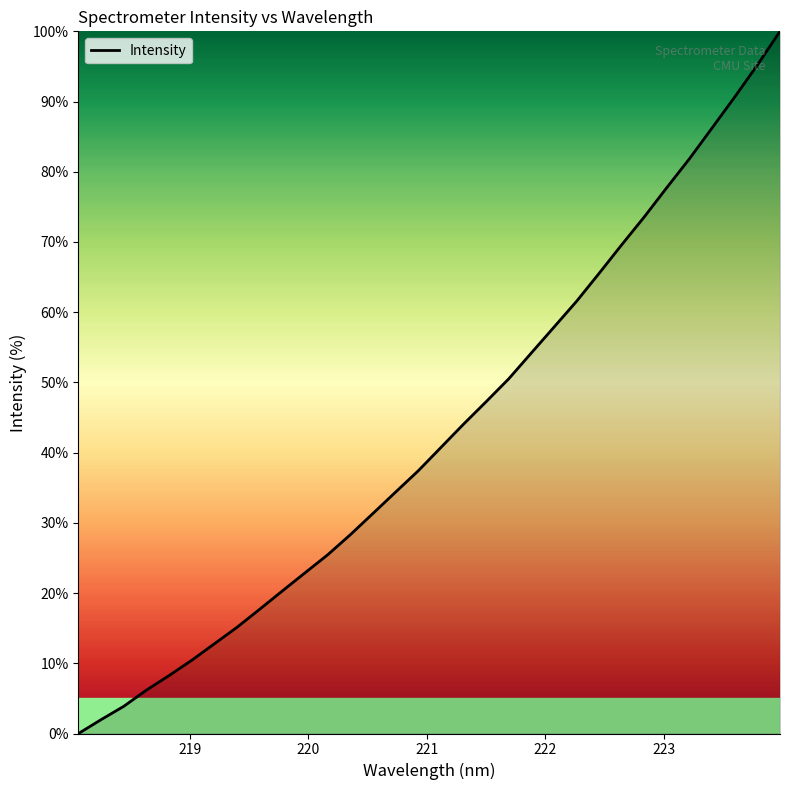

Does the chart have visible grid lines?

No